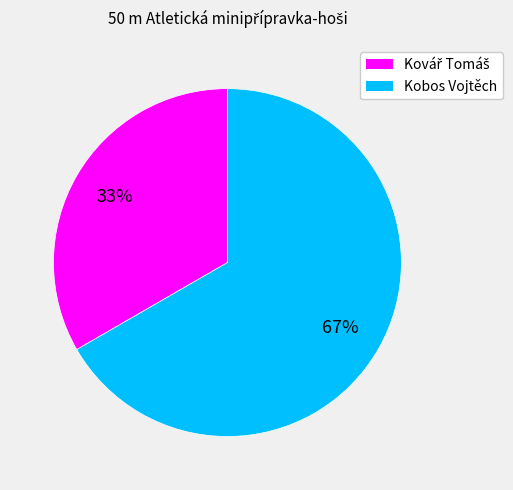

Is there a majority slice in this chart?

Yes